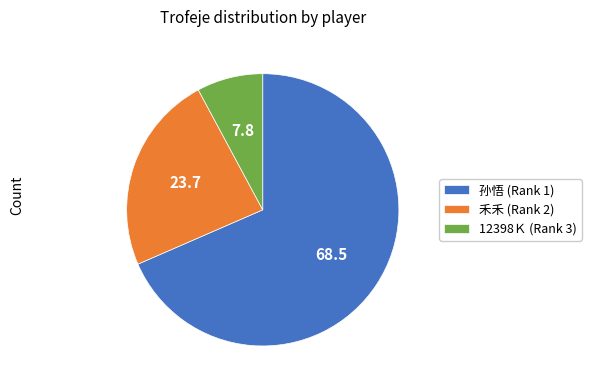

Rank the categories by value from highest to lowest.

孙悟 (Rank 1), 禾禾 (Rank 2), 12398Ｋ (Rank 3)